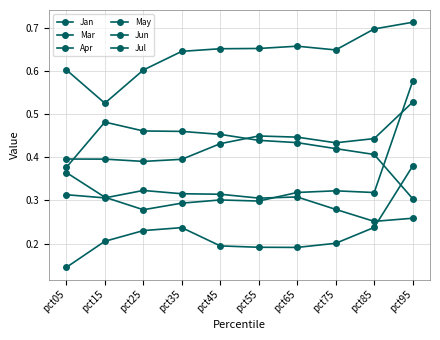

The Jan series shows 0.1 at pct25. True or false?

False